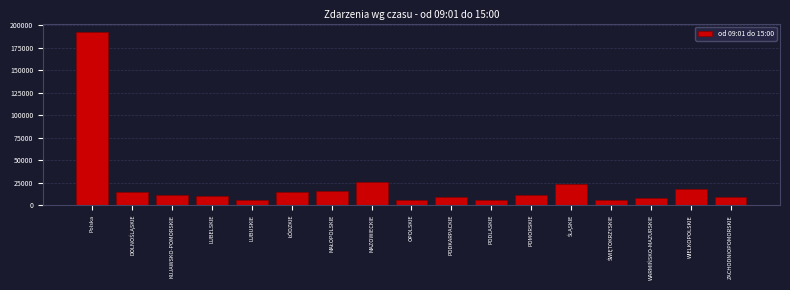

What is the maximum value shown in the chart?

192170